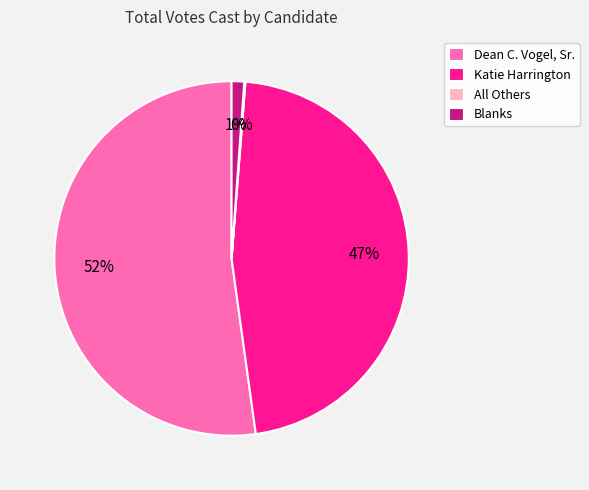

Do Blanks and Katie Harrington together represent more than half of the pie?

No